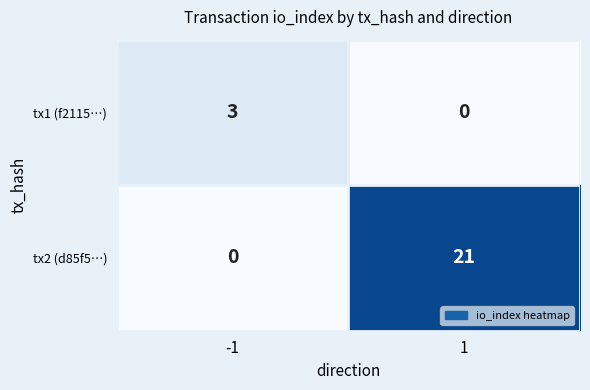

True or false: tx2 (d85f5…) has a value of 0 at -1.

True